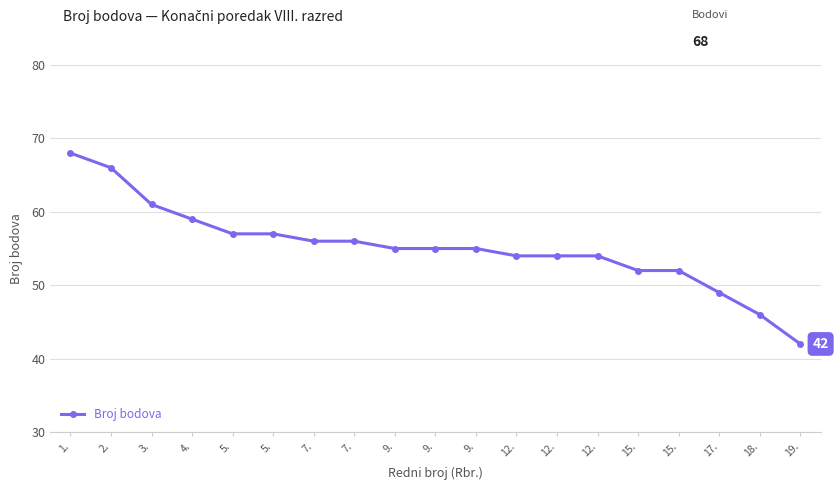

What is the change in value from 3. to 7.?

-5